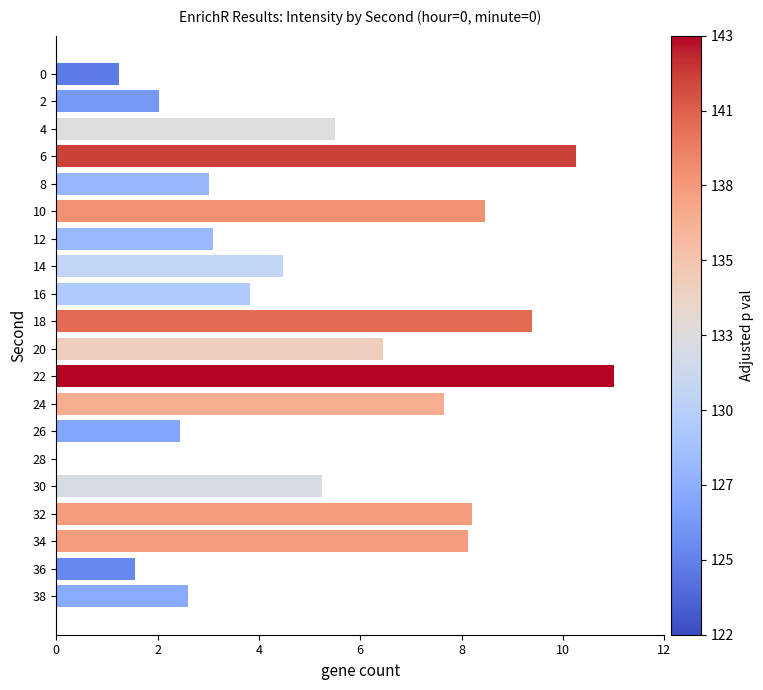

What is the change in value from 16 to 36?

-2.3